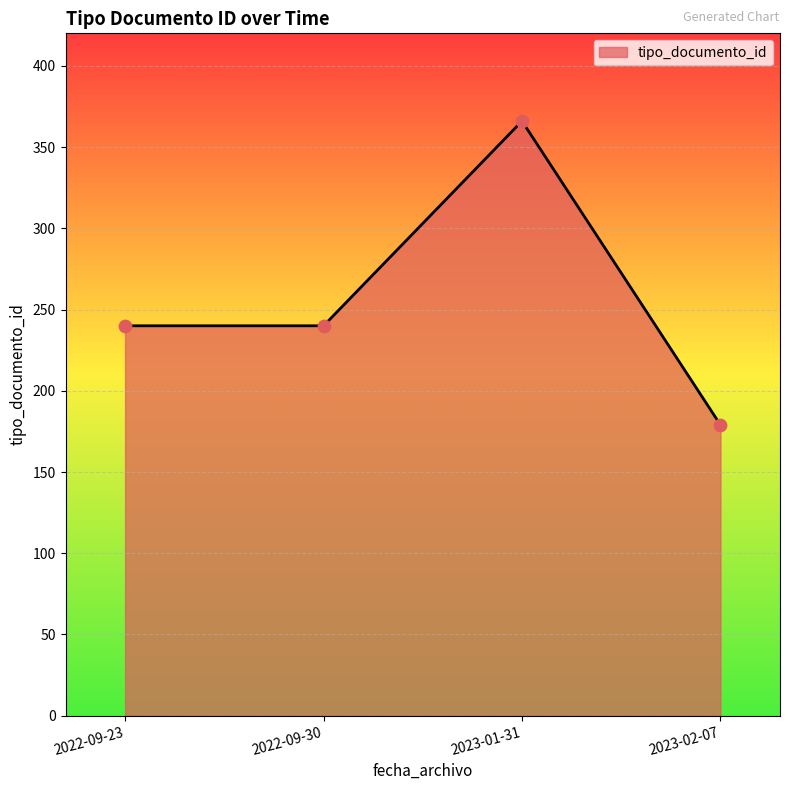

Approximately how many times larger is the value at 2023-02-07 compared to 2022-09-23?

0.7